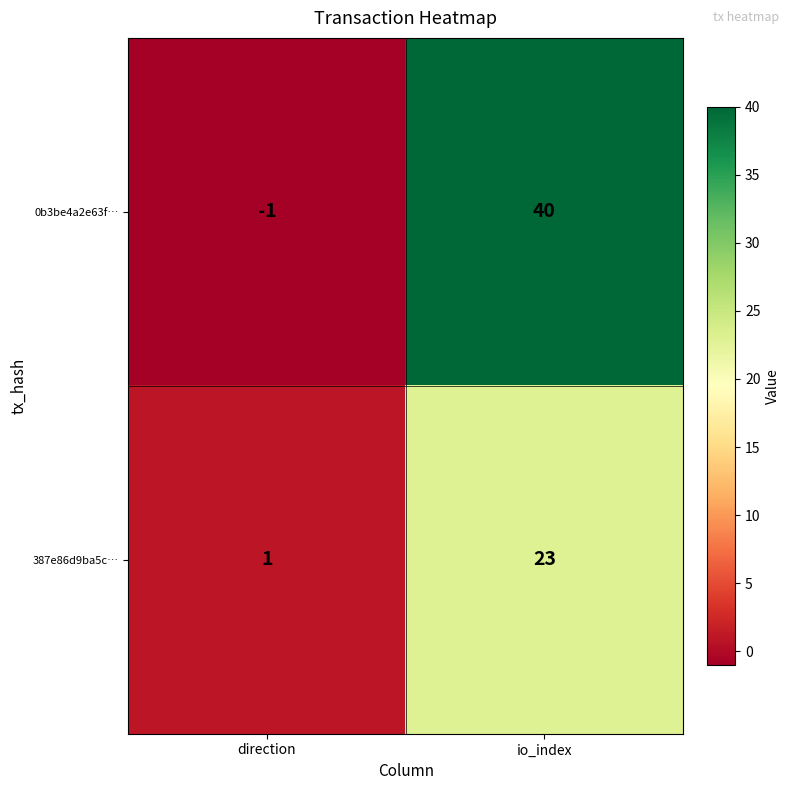

Where is 0b3be4a2e63f… nearest to the value 19?

direction